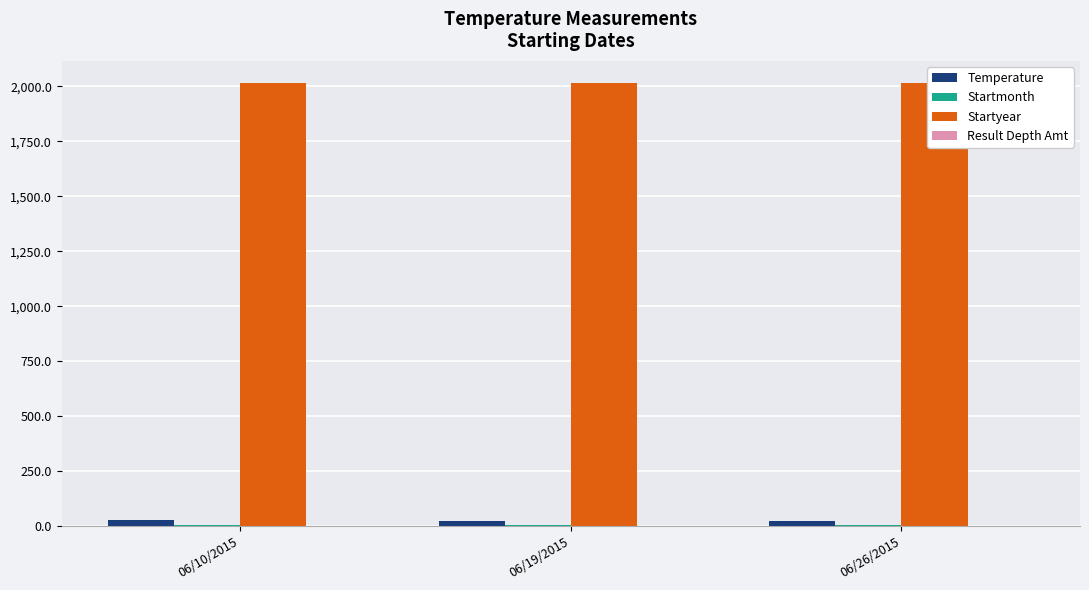

What is the label of the 2nd bar from the left?

06/19/2015